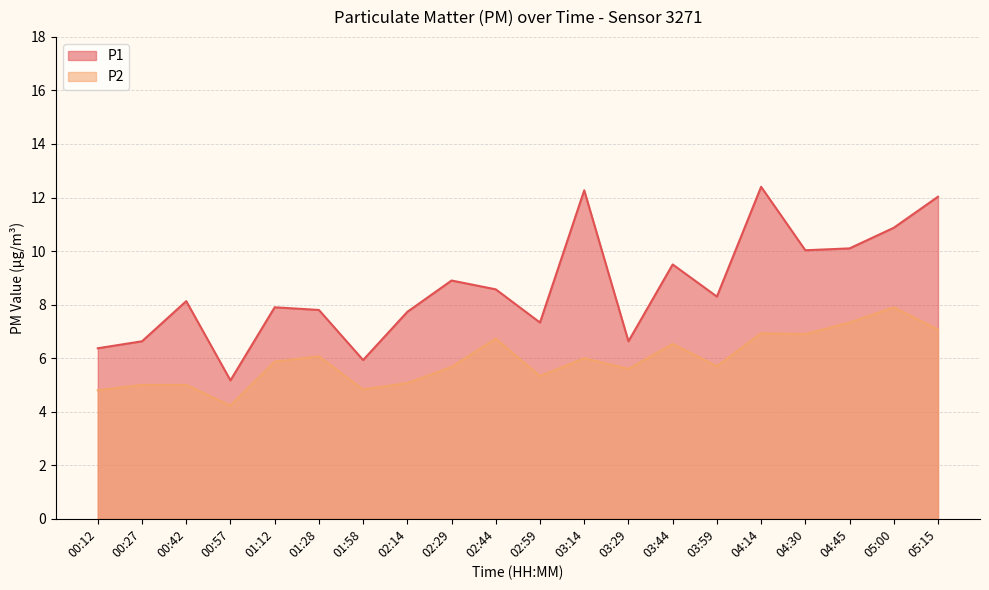

Is it true that P1 equals 9.5 at 03:44?

True